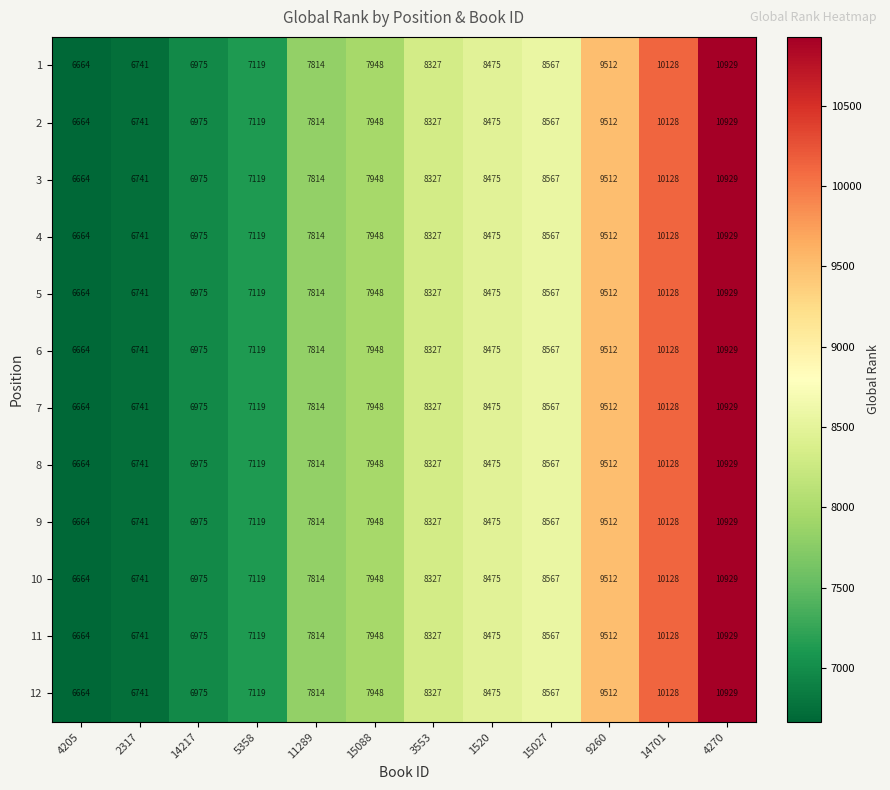

What is the greatest value displayed?

10929